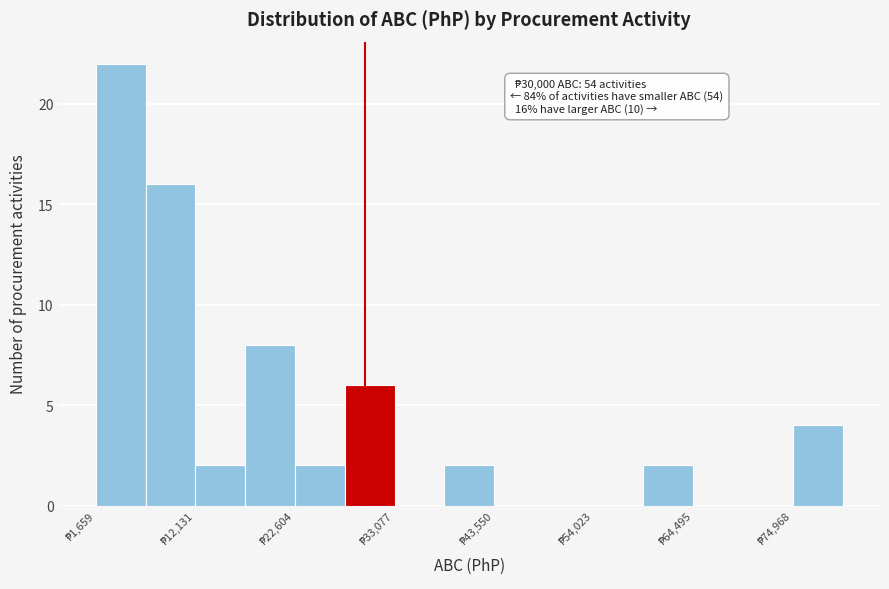

Read against the x-axis, roughly where is the centre of the tallest bar?

4000